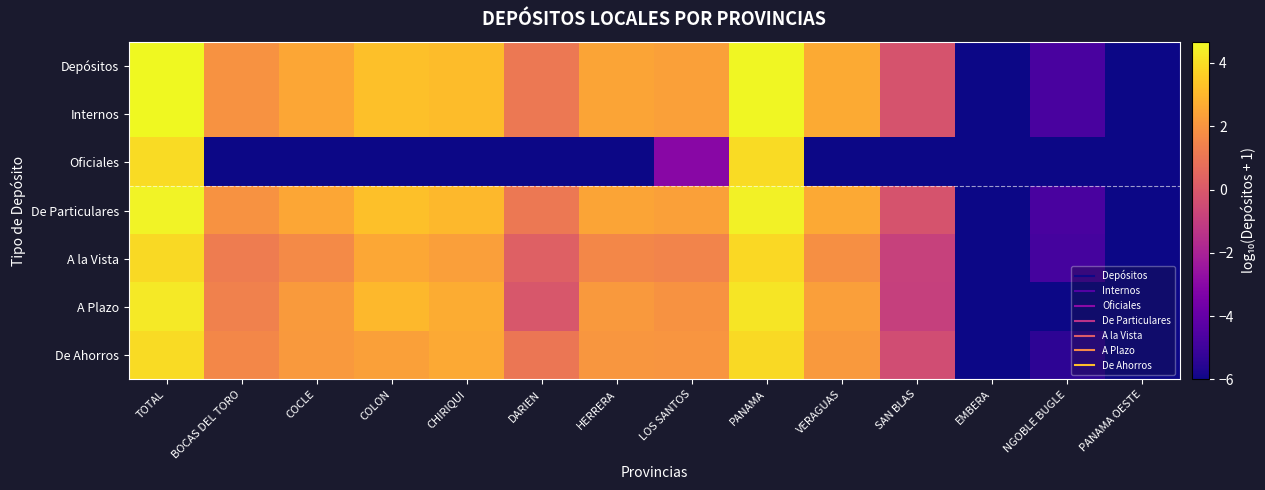

Count the number of categories in the chart.

14